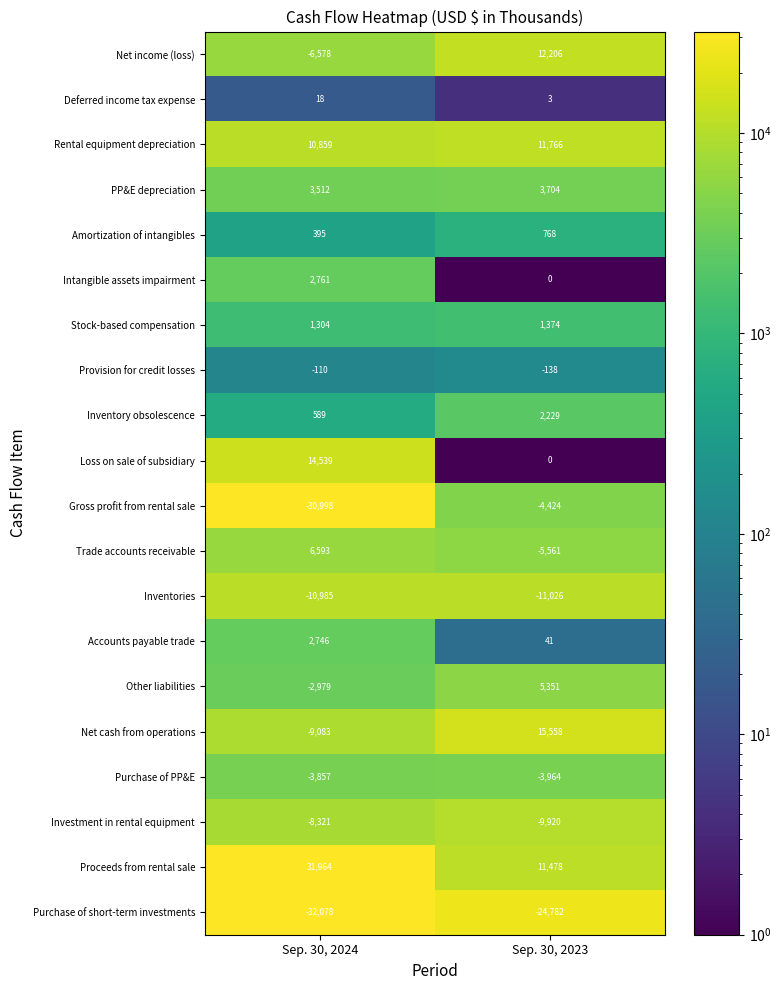

Rank the series at Sep. 30, 2024 from lowest to highest value.

Purchase of short-term investments, Gross profit from rental sale, Inventories, Net cash from operations, Investment in rental equipment, Net income (loss), Purchase of PP&E, Other liabilities, Provision for credit losses, Deferred income tax expense, Amortization of intangibles, Inventory obsolescence, Stock-based compensation, Accounts payable trade, Intangible assets impairment, PP&E depreciation, Trade accounts receivable, Rental equipment depreciation, Loss on sale of subsidiary, Proceeds from rental sale